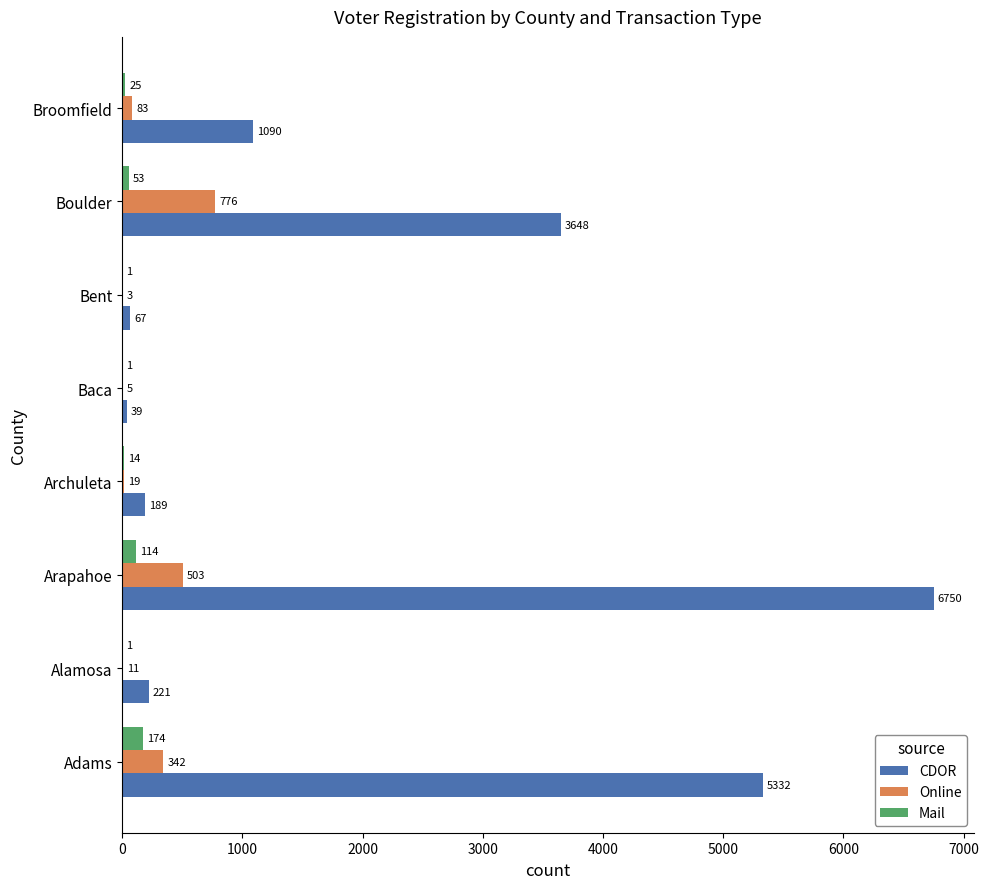

Is it true that CDOR equals 221 at Alamosa?

True